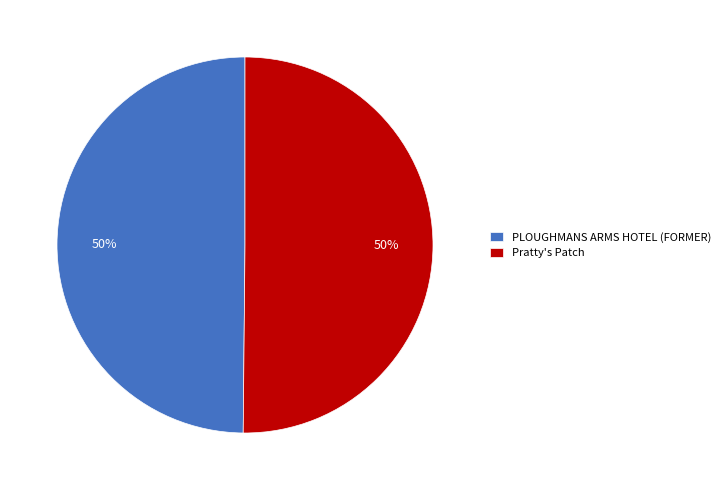

To the nearest percent, what portion does PLOUGHMANS ARMS HOTEL (FORMER) represent?

50%